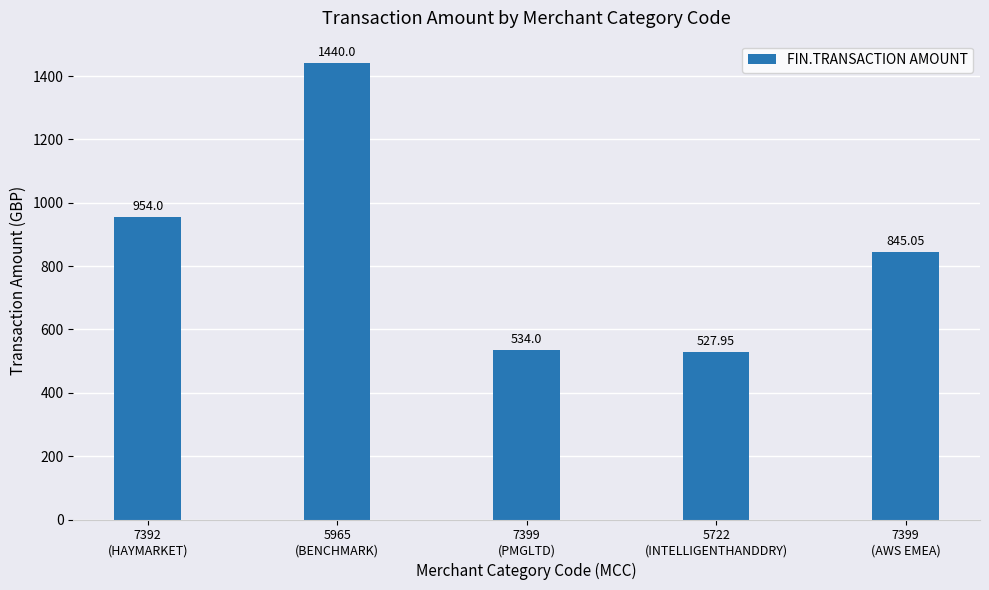

What is the label of the 3rd bar from the left?

7399
(PMGLTD)